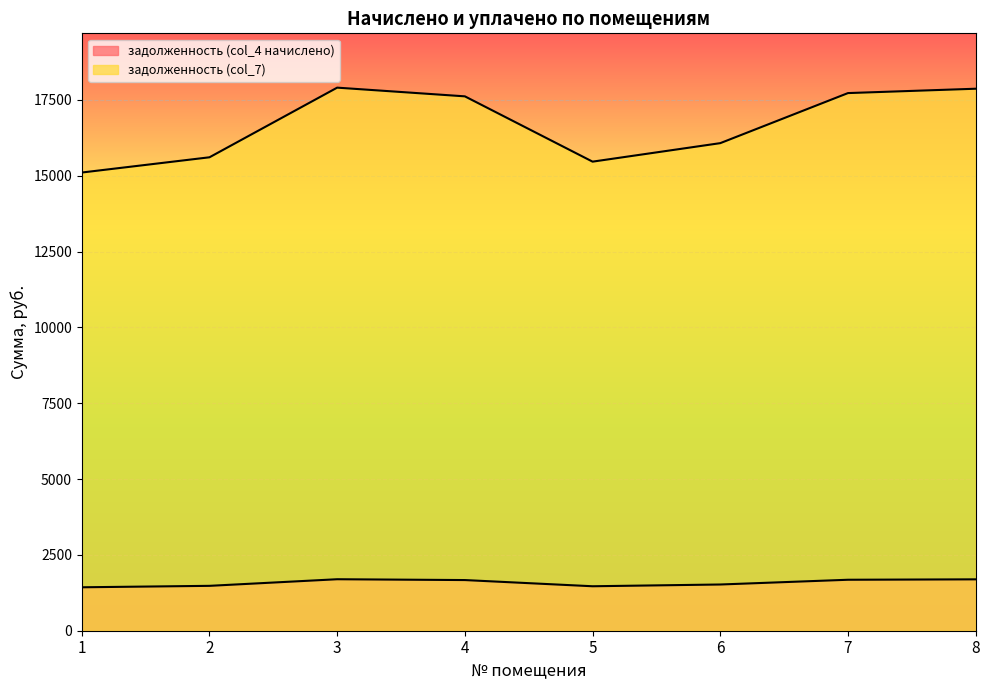

What is the greatest value displayed?

17907.1